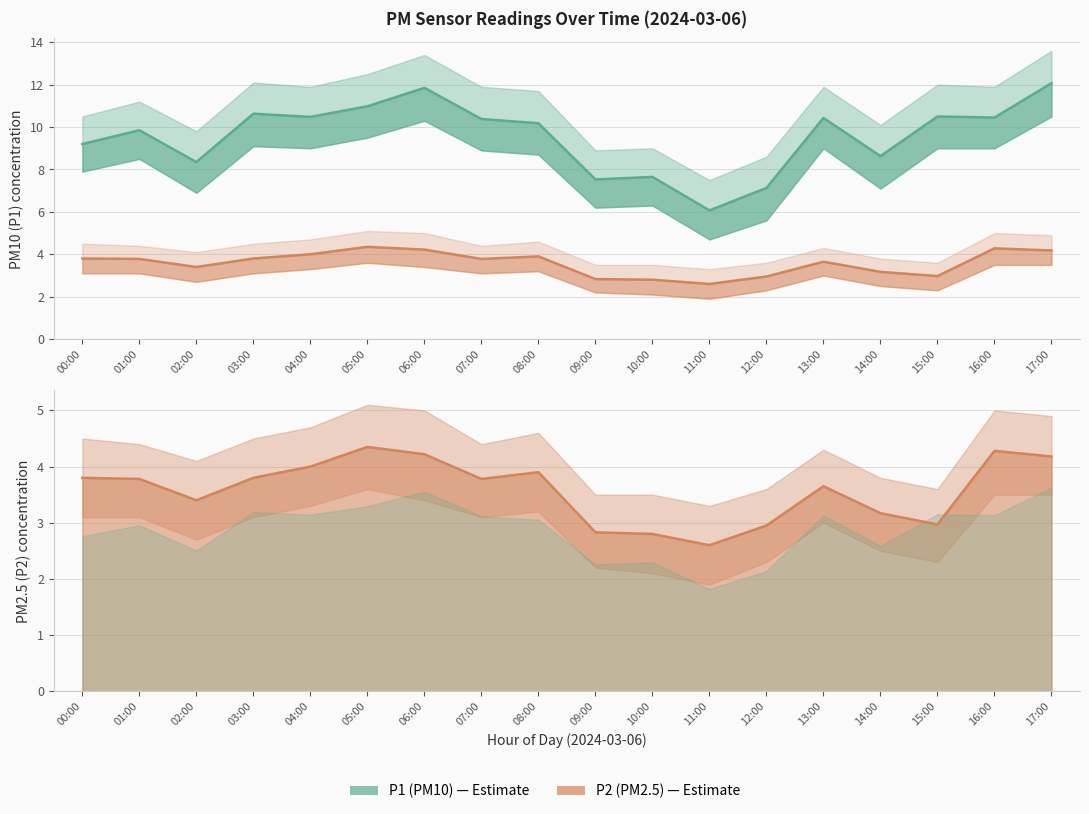

What is the spread (max minus min) of values at 01:00?

6.1